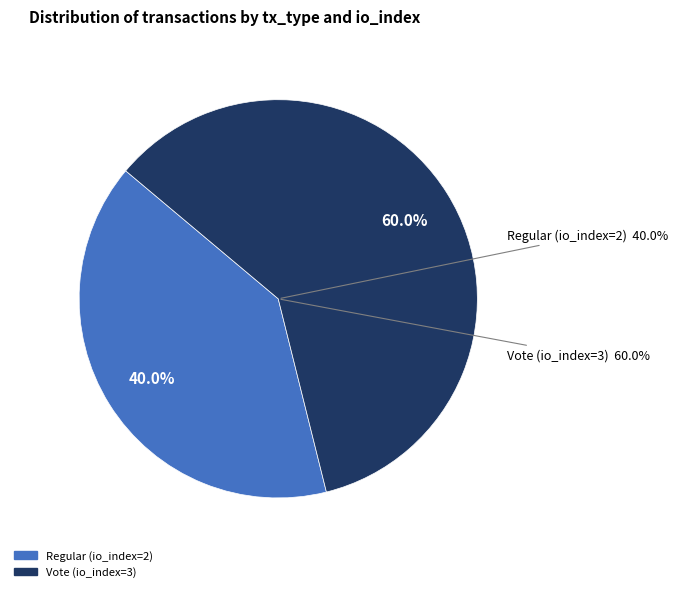

Is it true that Regular (io_index=2) is 52% of the pie?

False